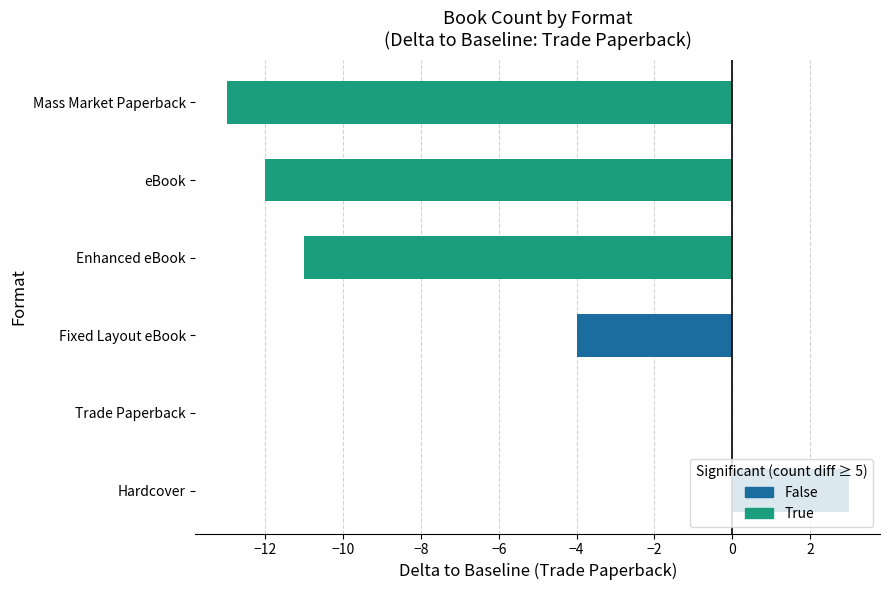

Are the bars grouped side by side (vs. stacked)?

No